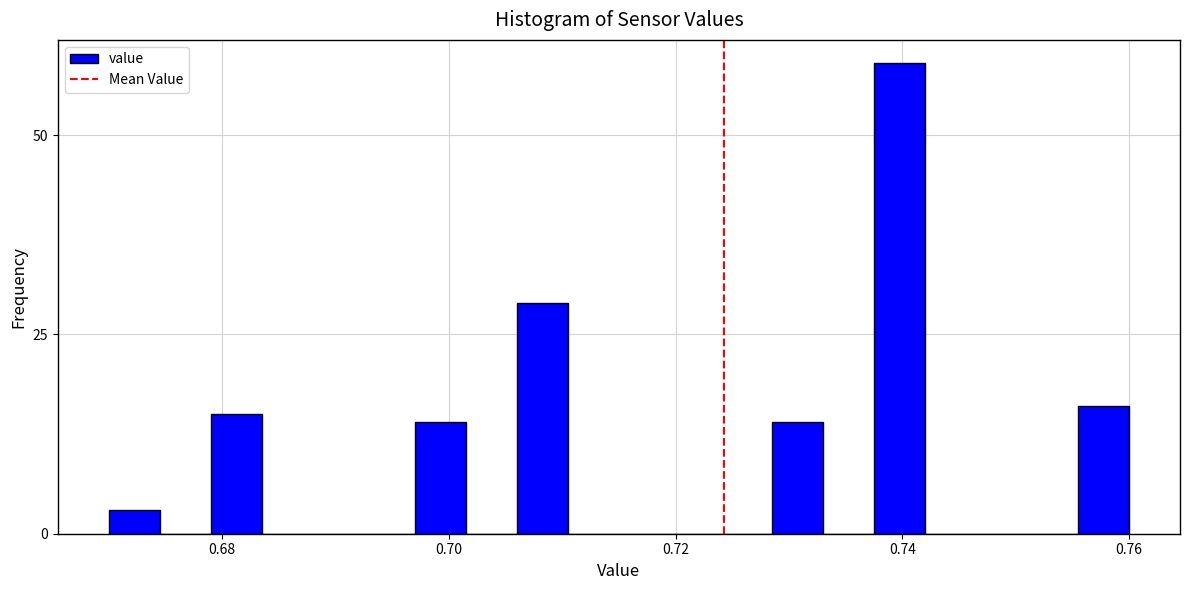

Read against the x-axis, roughly where is the centre of the tallest bar?

0.740